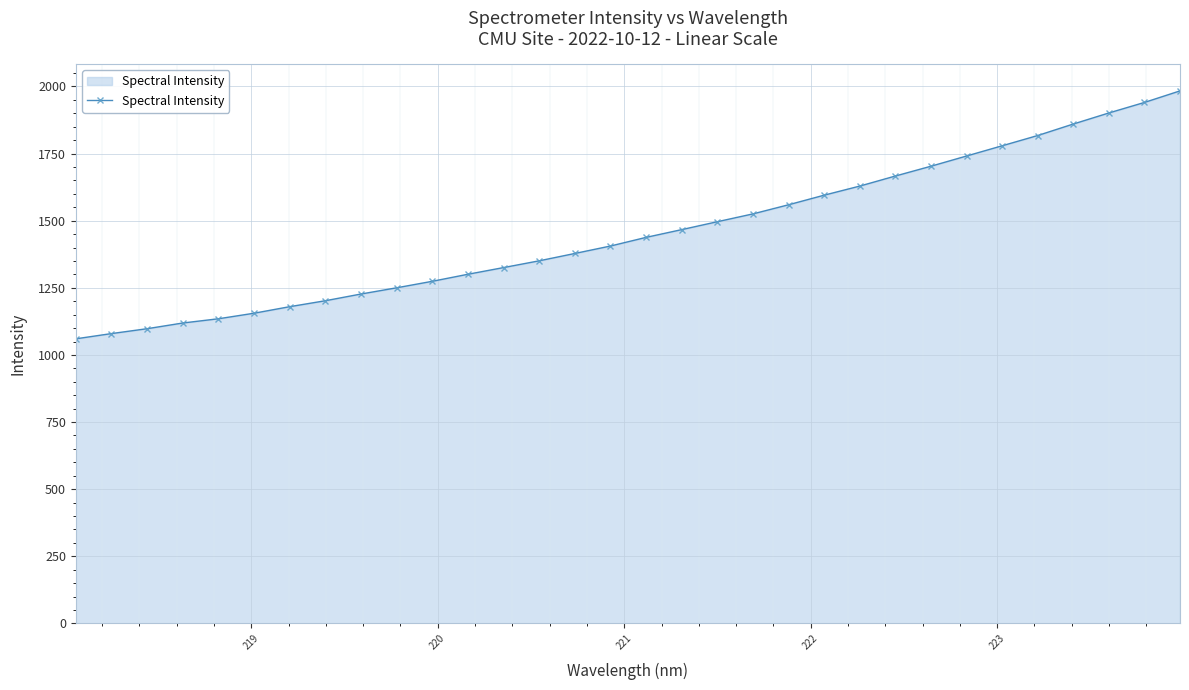

What is the sum of all values?

46643.0